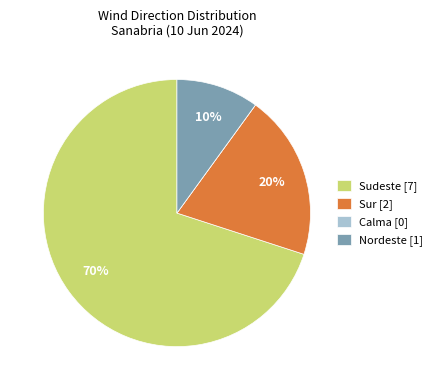

Do Sudeste [7] and Sur [2] together represent more than half of the pie?

Yes